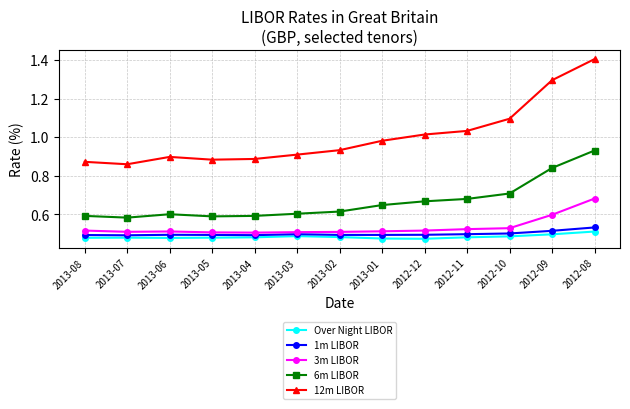

Count the number of data series in this chart.

5